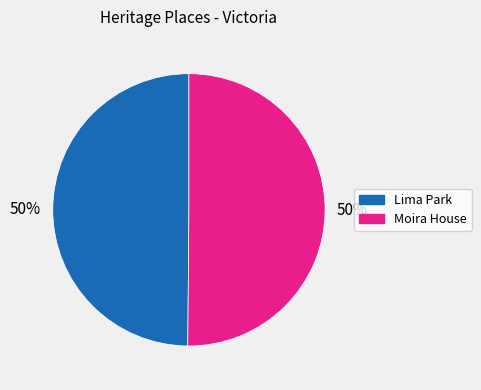

How many slices are in this pie chart?

2